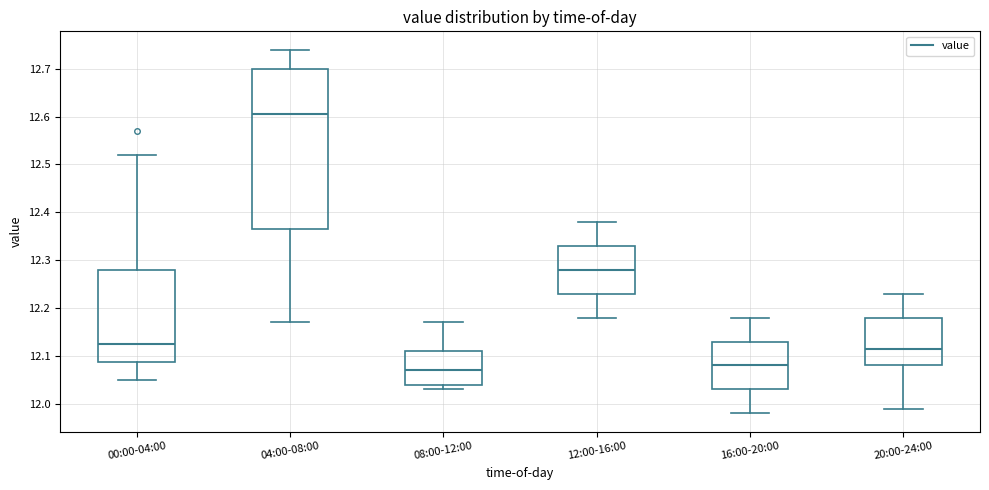

Where does the lower whisker of the box for 00:00-04:00 end on the y-axis? The values are not printed on the chart, so give them approximately, as read against the axis.

12.05